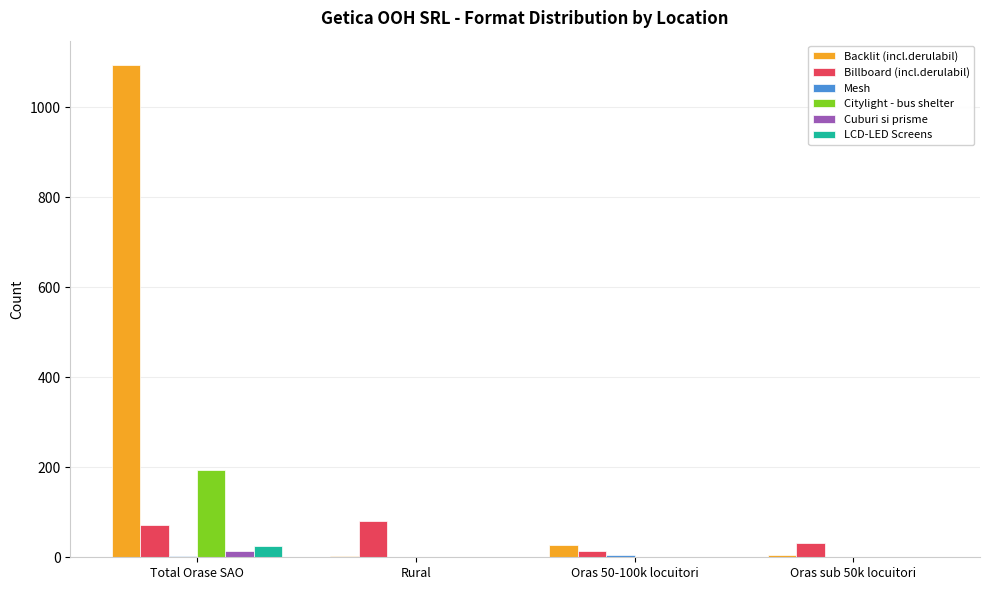

Which series has the largest range (max minus min)?

Backlit (incl.derulabil)